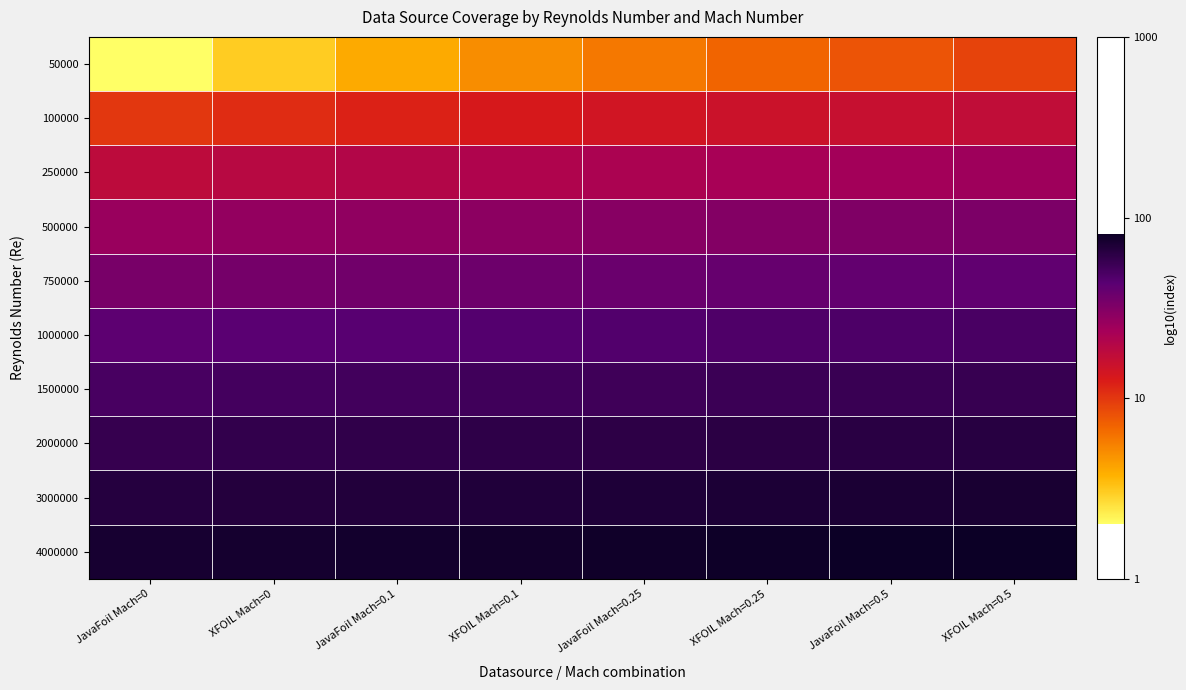

Rank the series at JavaFoil Mach=0.25 from highest to lowest value.

4000000, 3000000, 2000000, 1500000, 1000000, 750000, 500000, 250000, 100000, 50000